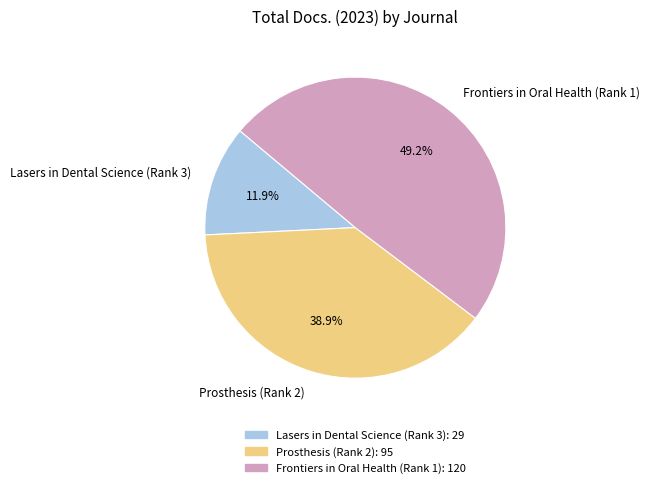

The Prosthesis (Rank 2) slice represents 39% of the pie. True or false?

True